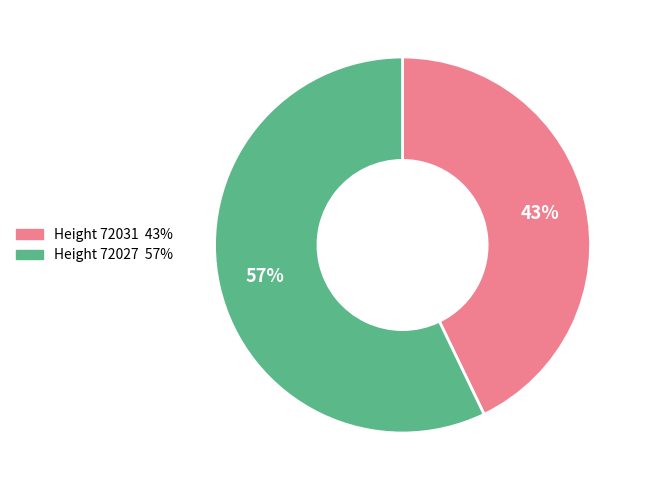

Does any single category account for the majority?

Yes